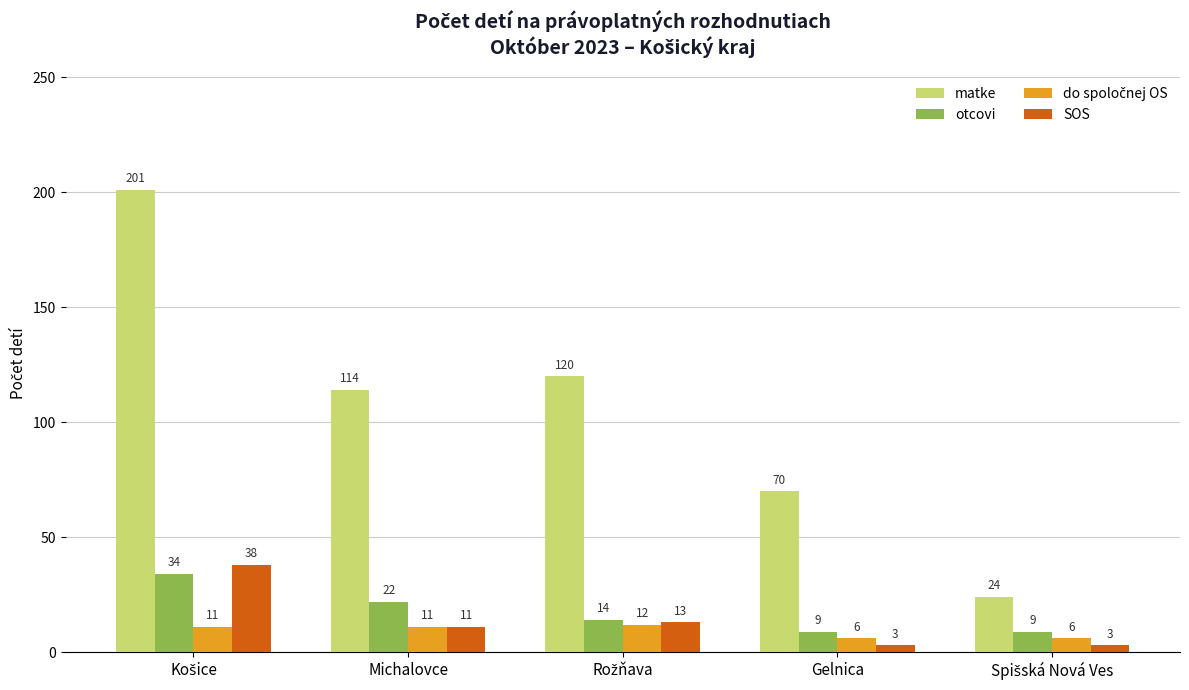

What is the smallest value displayed?

3